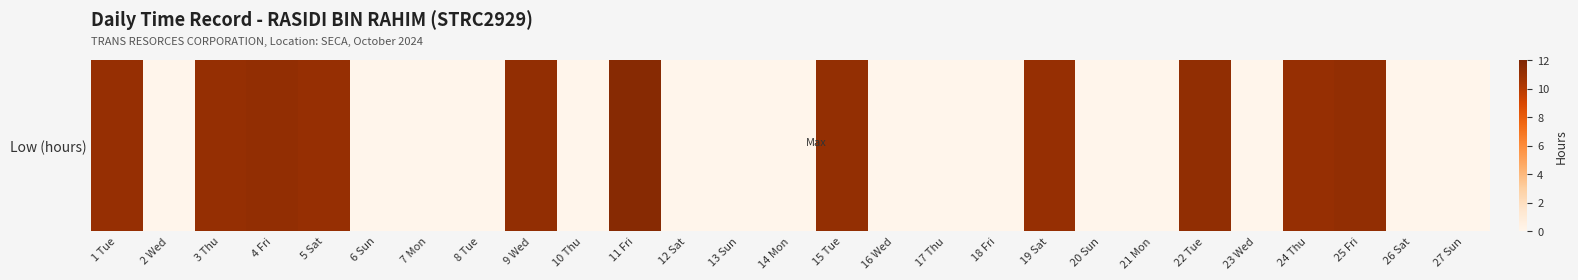

What is the difference between the maximum and second lowest values?

11.6